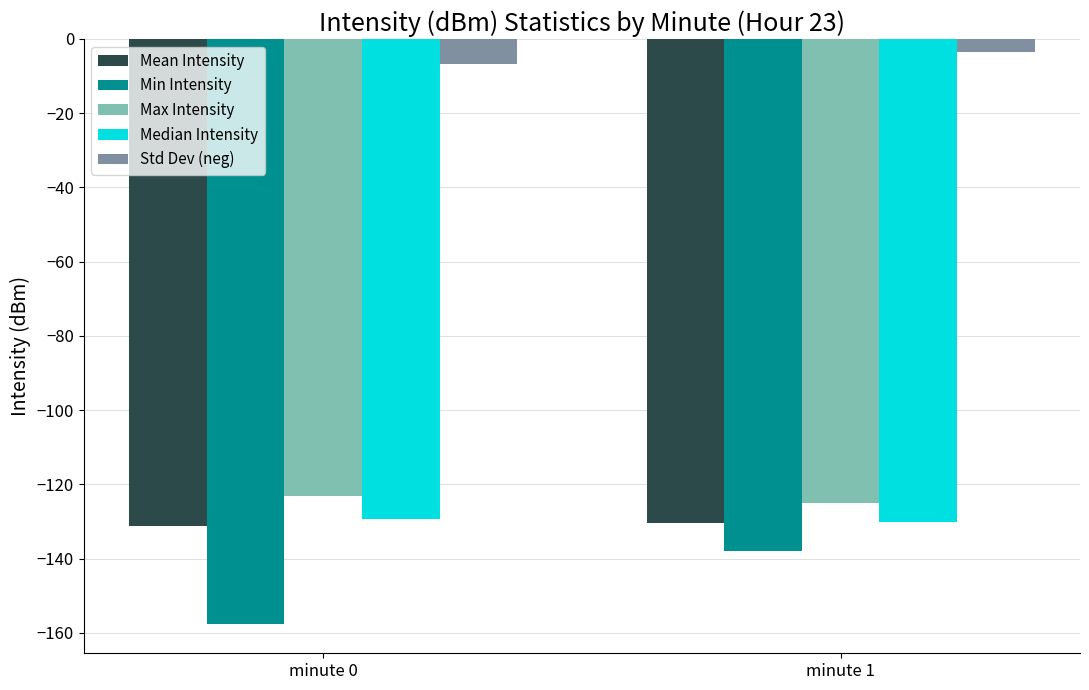

The value of Std Dev (neg) at minute 0 is -6.9. True or false?

True